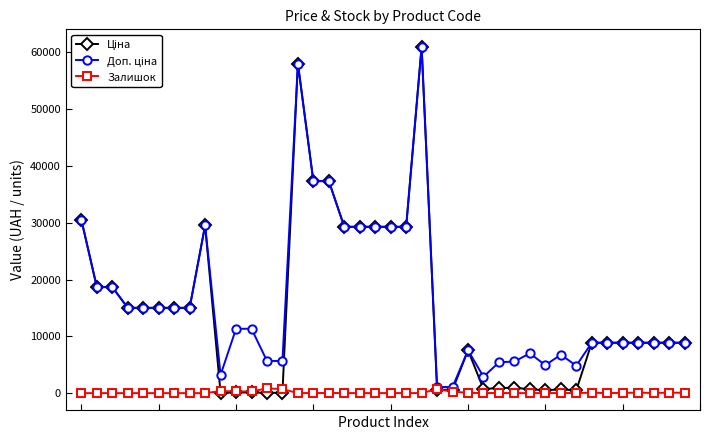

Rank the categories by Залишок value from highest to lowest.

12, 13, 23, 9, 11, 10, 24, 36, 38, 33, 39, 35, 25, 37, 27, 16, 31, 22, 20, 32, 14, 15, 17, 18, 26, 29, 30, 34, 21, 28, 0, 1, 2, 3, 4, 5, 6, 7, 8, 19